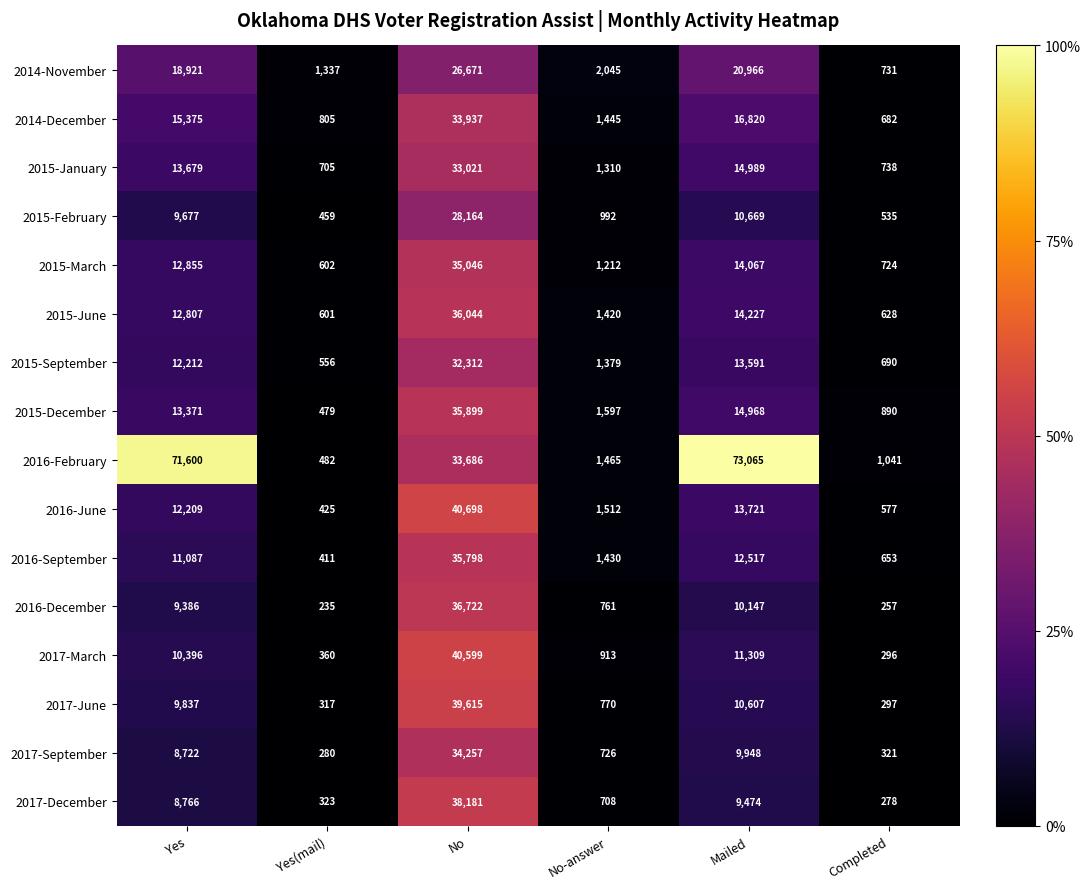

What is the difference between the 2016-September values at No-answer and Yes?

9657